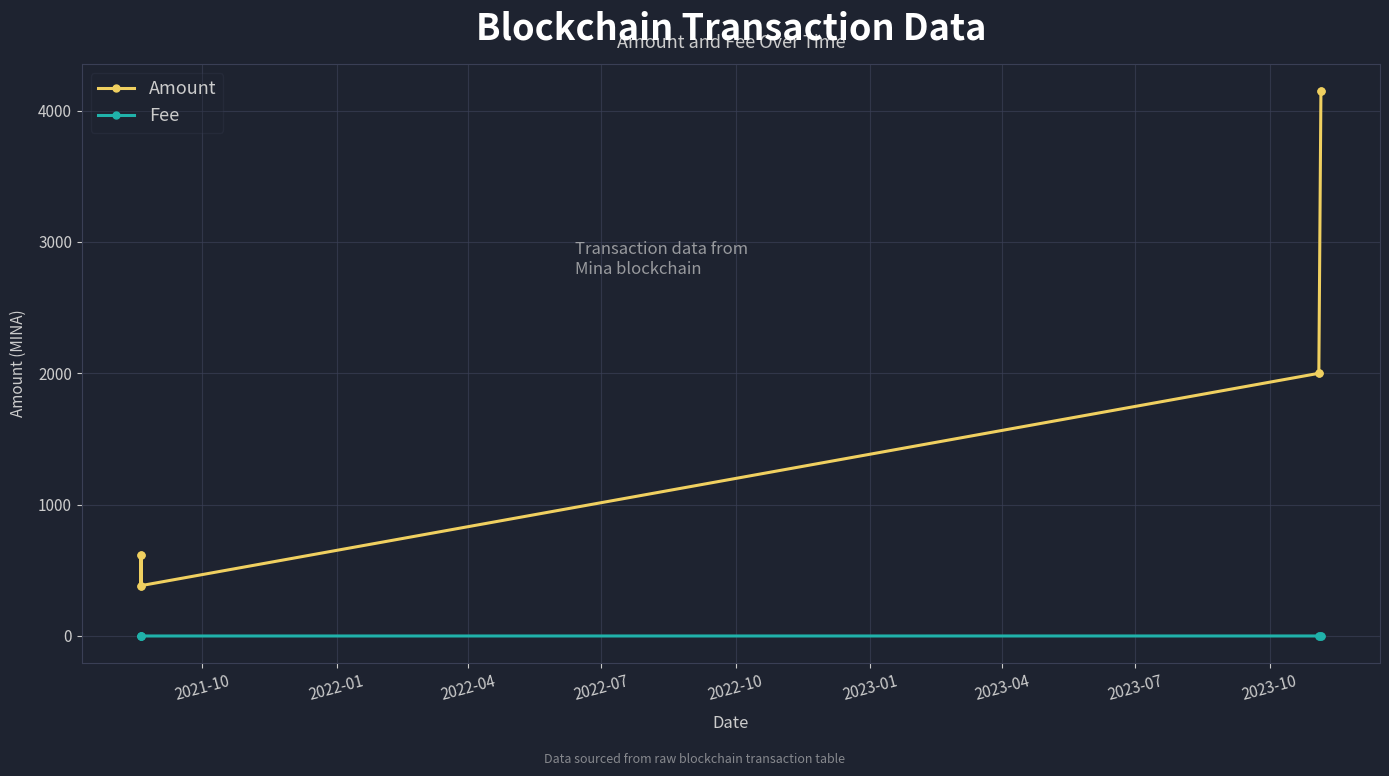

What is the maximum value for Amount?

4147.8